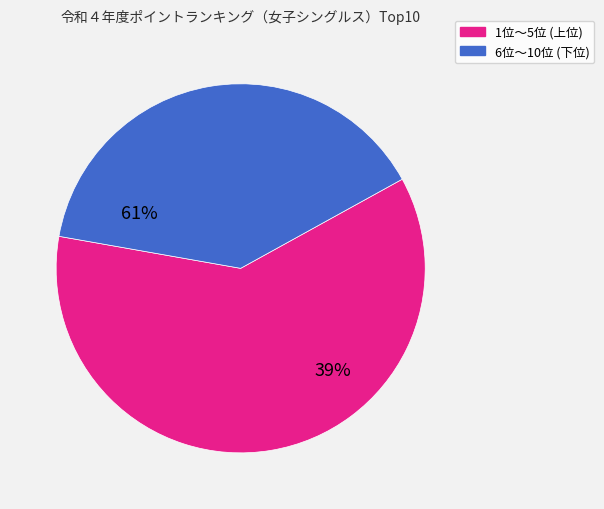

Is there any slice that represents more than half of the pie?

Yes